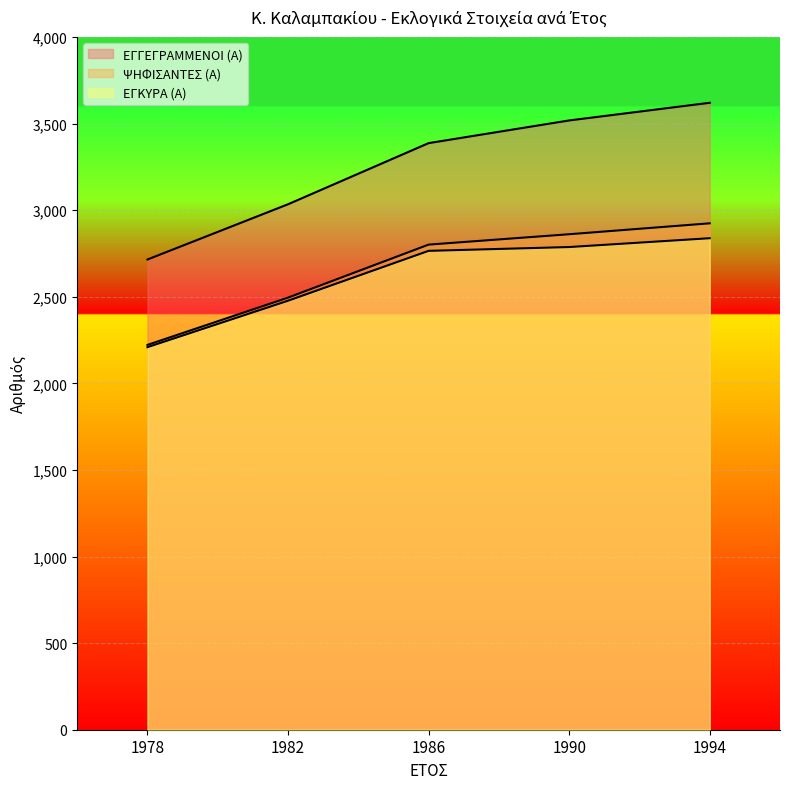

What is the smallest value displayed?

2209